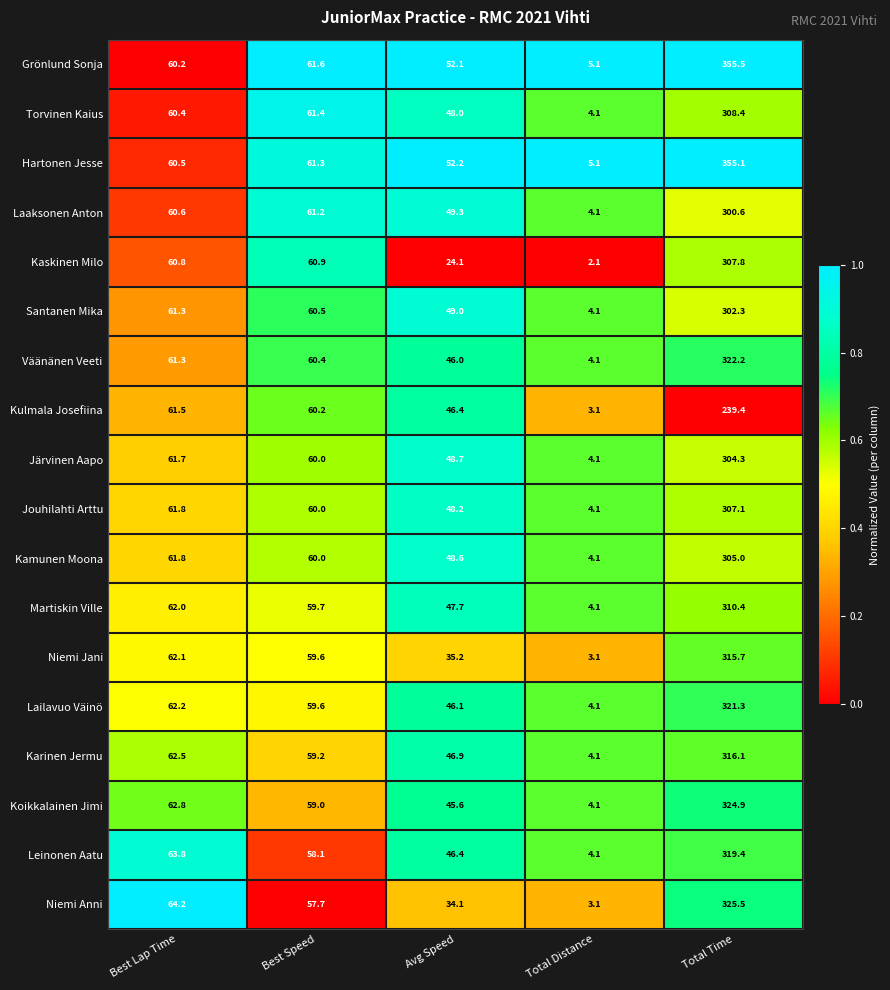

What is the minimum value shown in the chart?

2.1